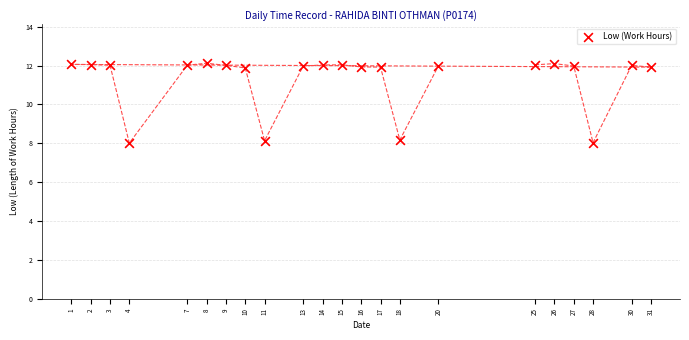

What is the range of X values (max minus min)?

30.0